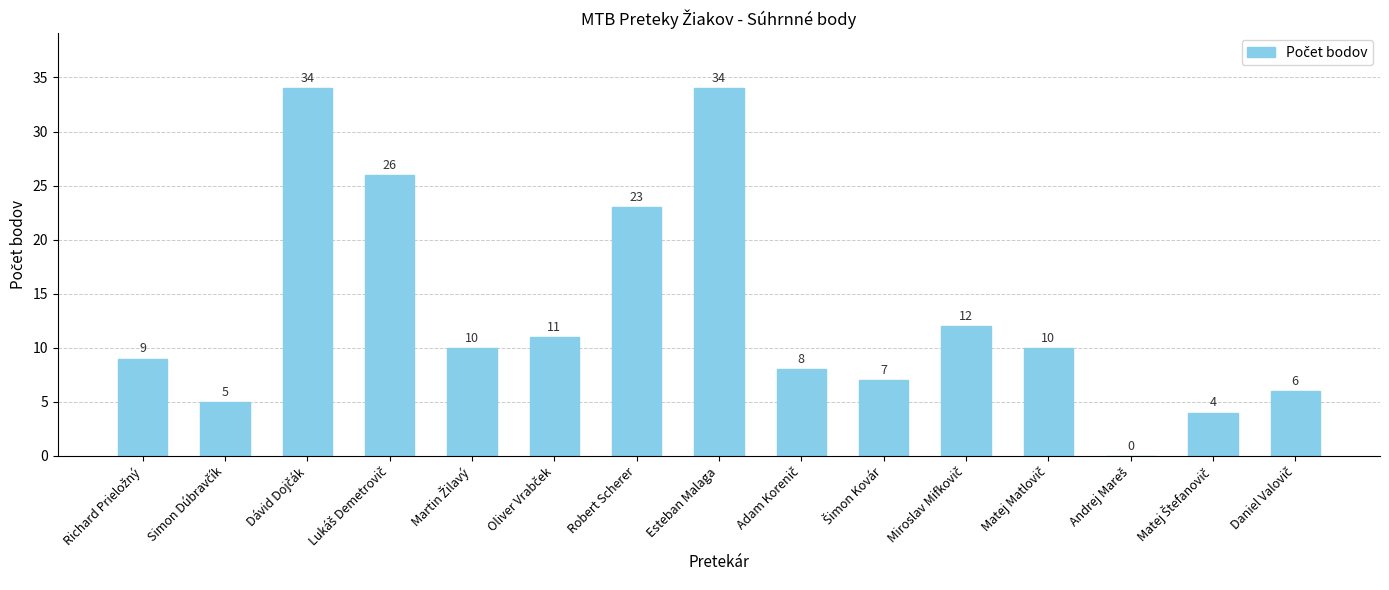

How many data points does each series have?

15